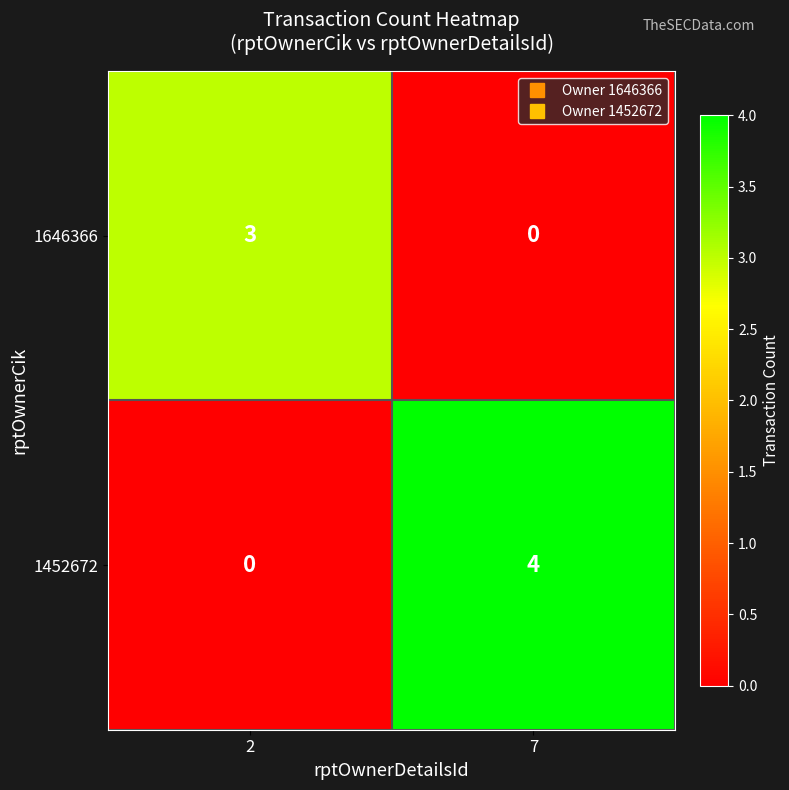

Which series has the largest total across all categories?

1452672